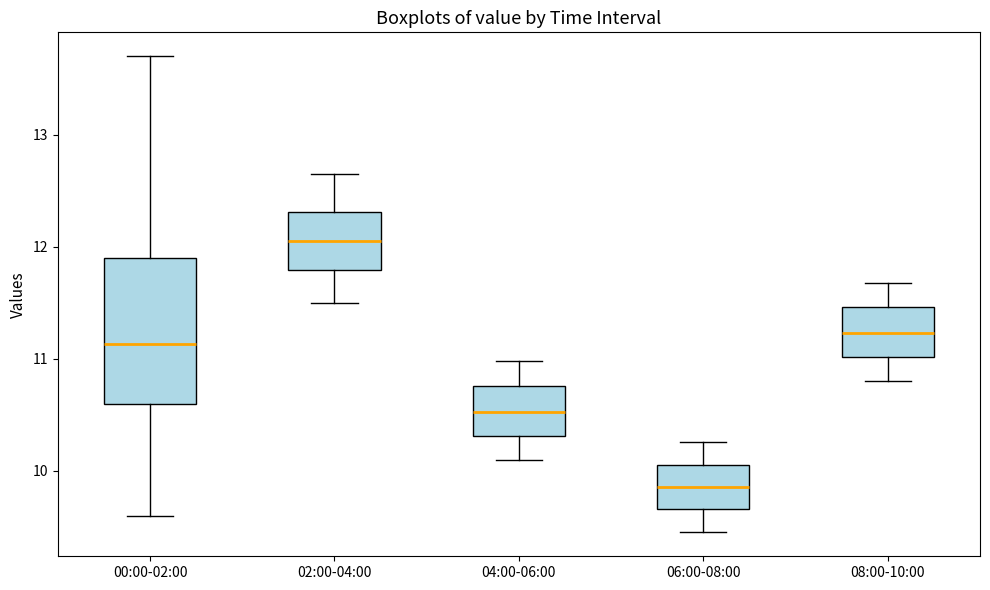

Where is the lower edge of the box for 06:00-08:00 on the y-axis? The values are not printed on the chart, so give them approximately, as read against the axis.

9.7